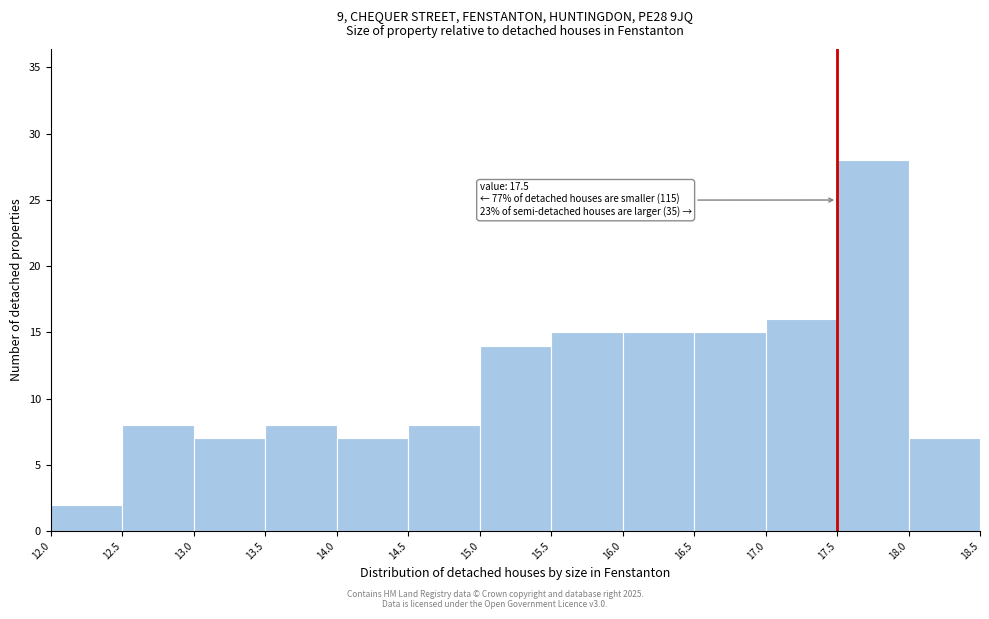

Which range on the x-axis has the tallest bar?

17.5 to 18.0